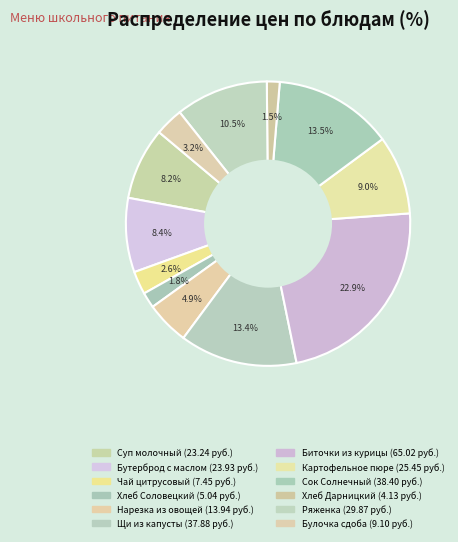

How many slices are in this pie chart?

12